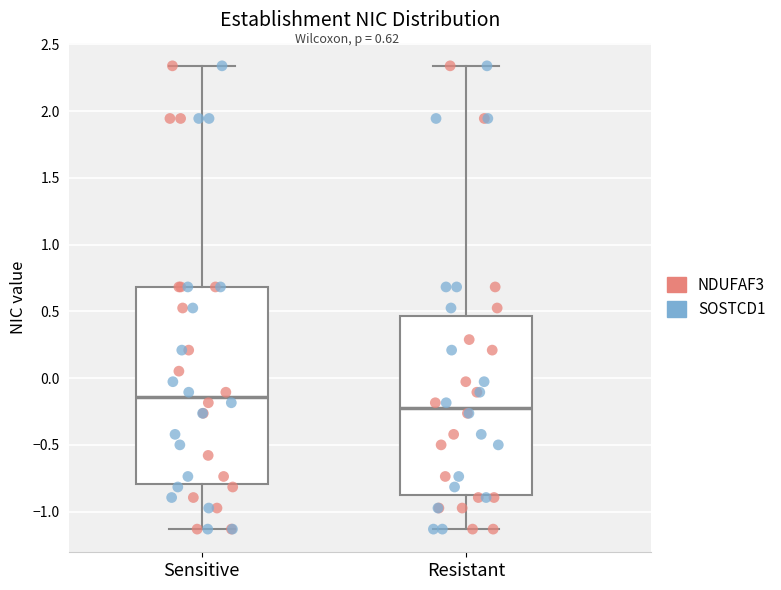

Which box has the lowest median line?

Resistant